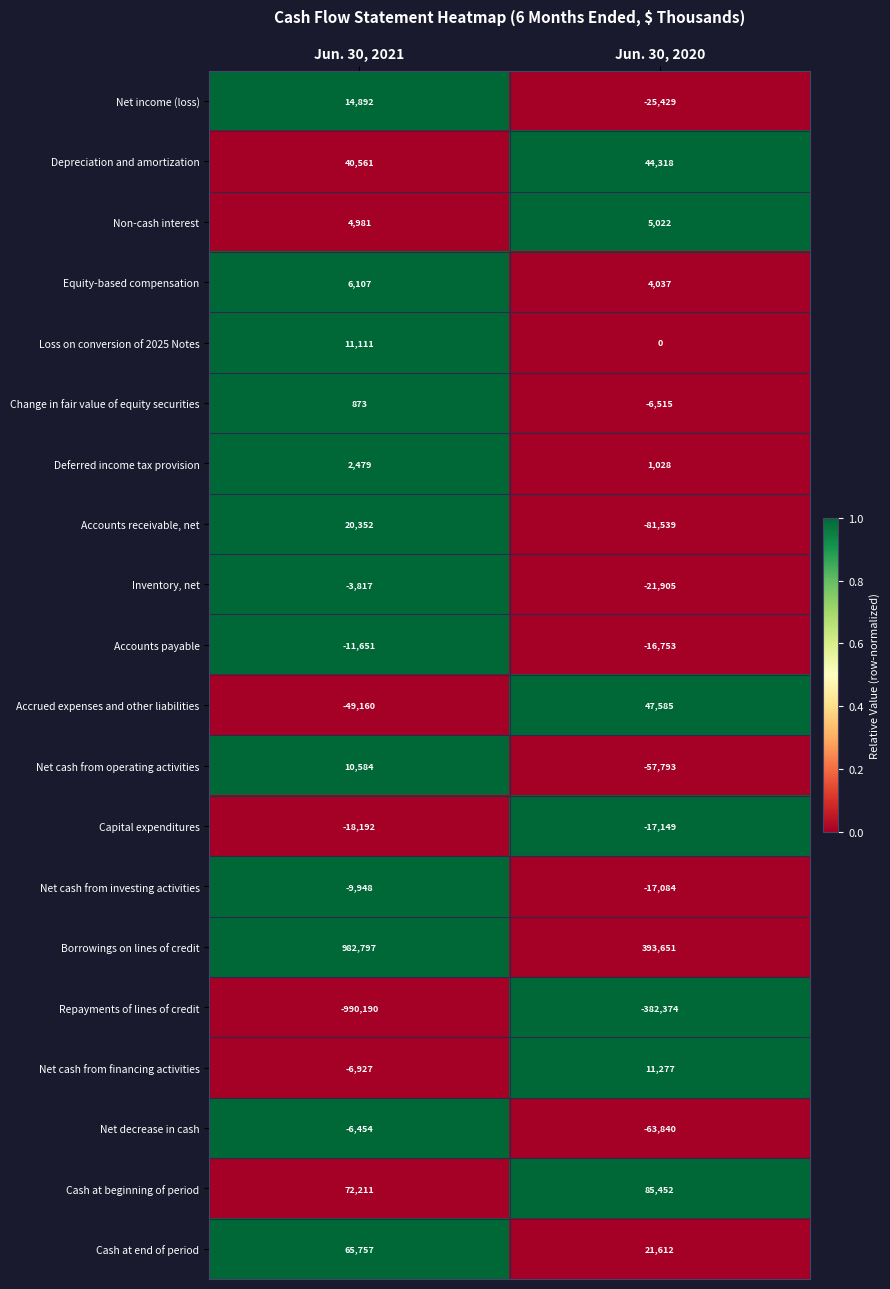

Between Jun. 30, 2021 and Jun. 30, 2020, which series saw the biggest shift?

Repayments of lines of credit